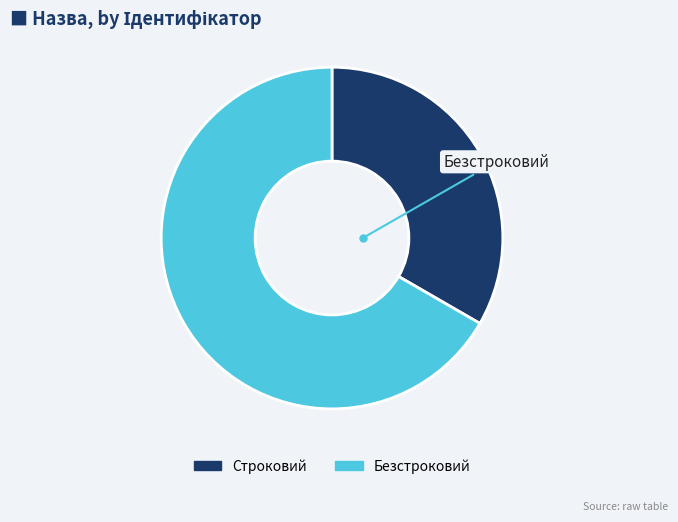

Which has a higher value, Строковий or Безстроковий?

Безстроковий